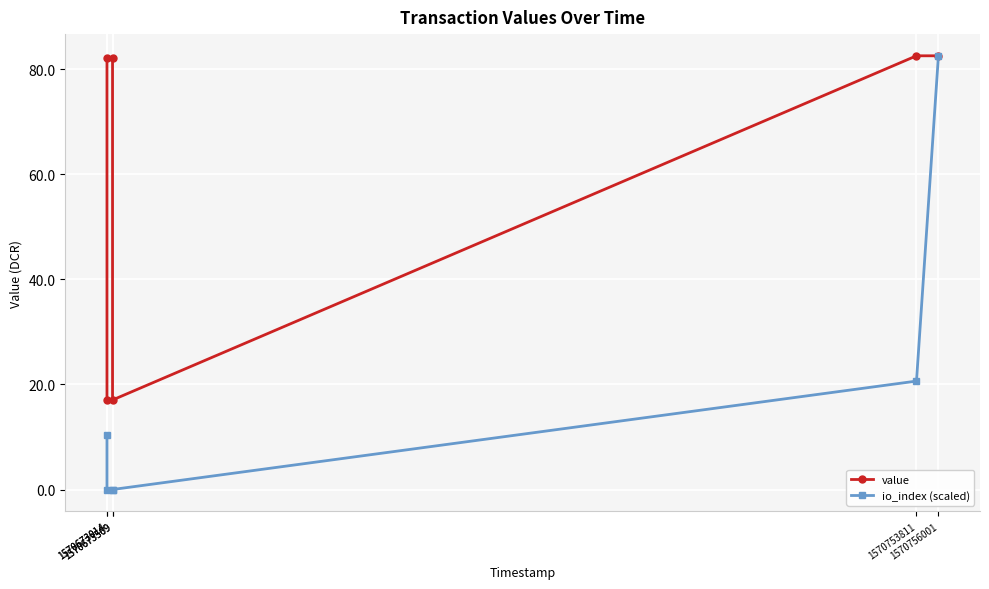

True or false: io_index (scaled) and value intersect in this chart.

False